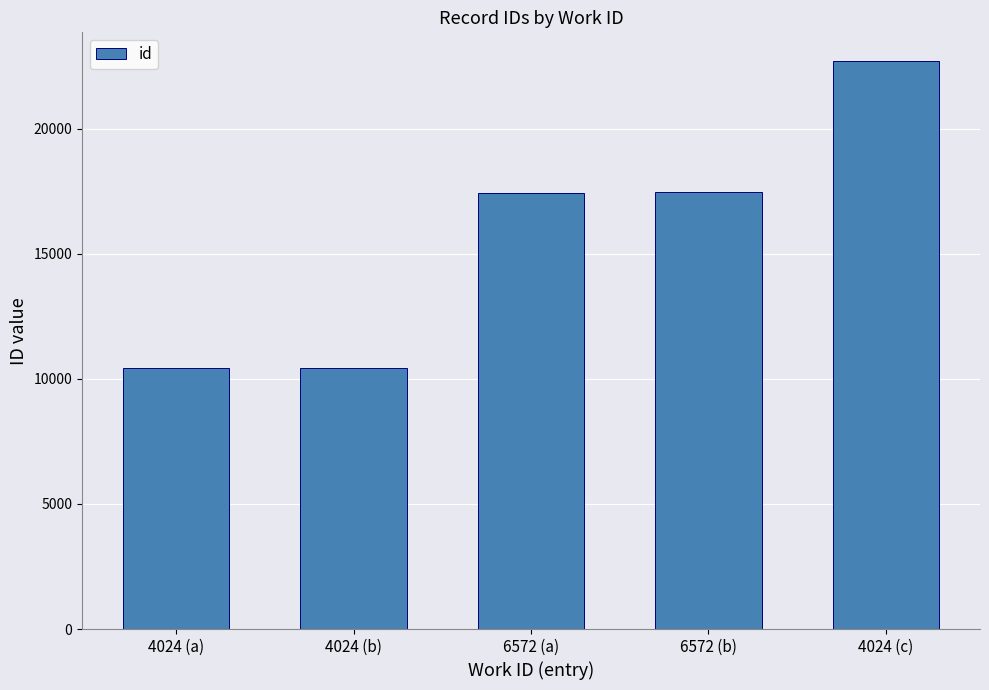

What position from the left is 4024 (c)?

5